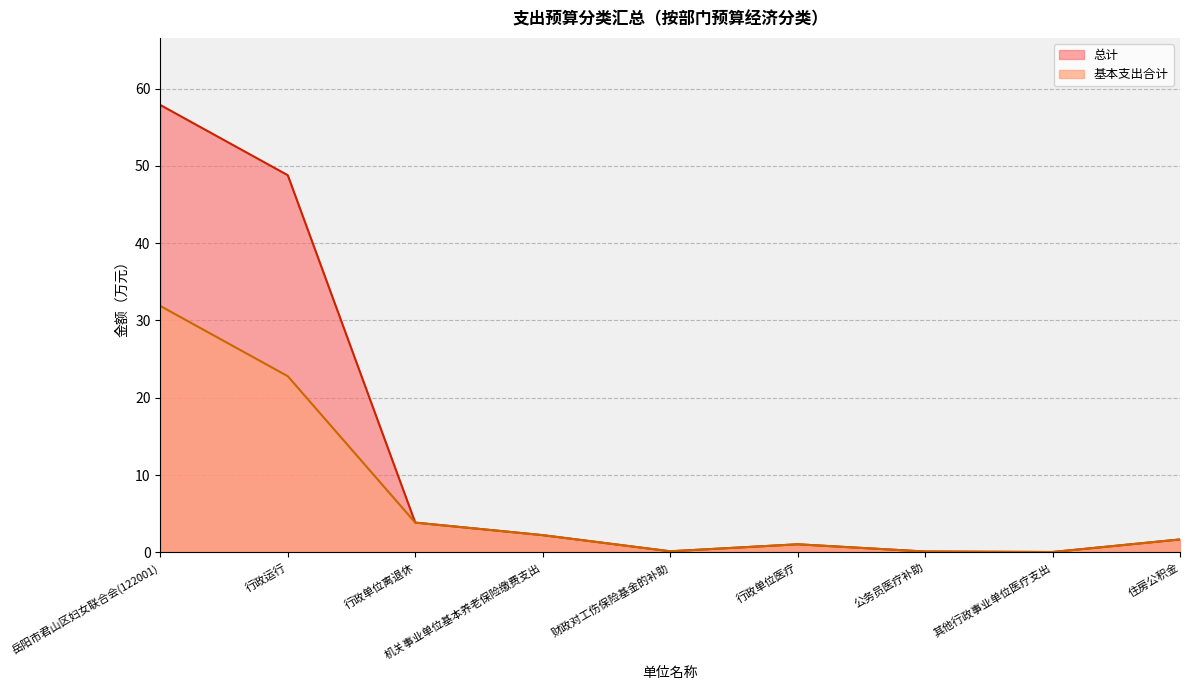

What is the difference between the maximum and minimum values in the 总计 series?

57.8